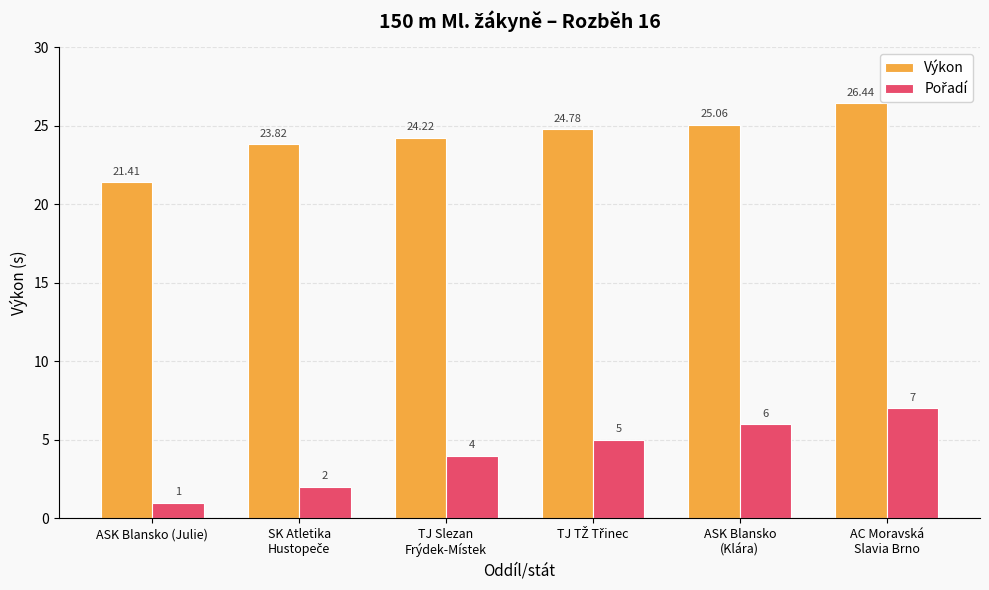

At which label does Výkon reach its minimum?

ASK Blansko (Julie)